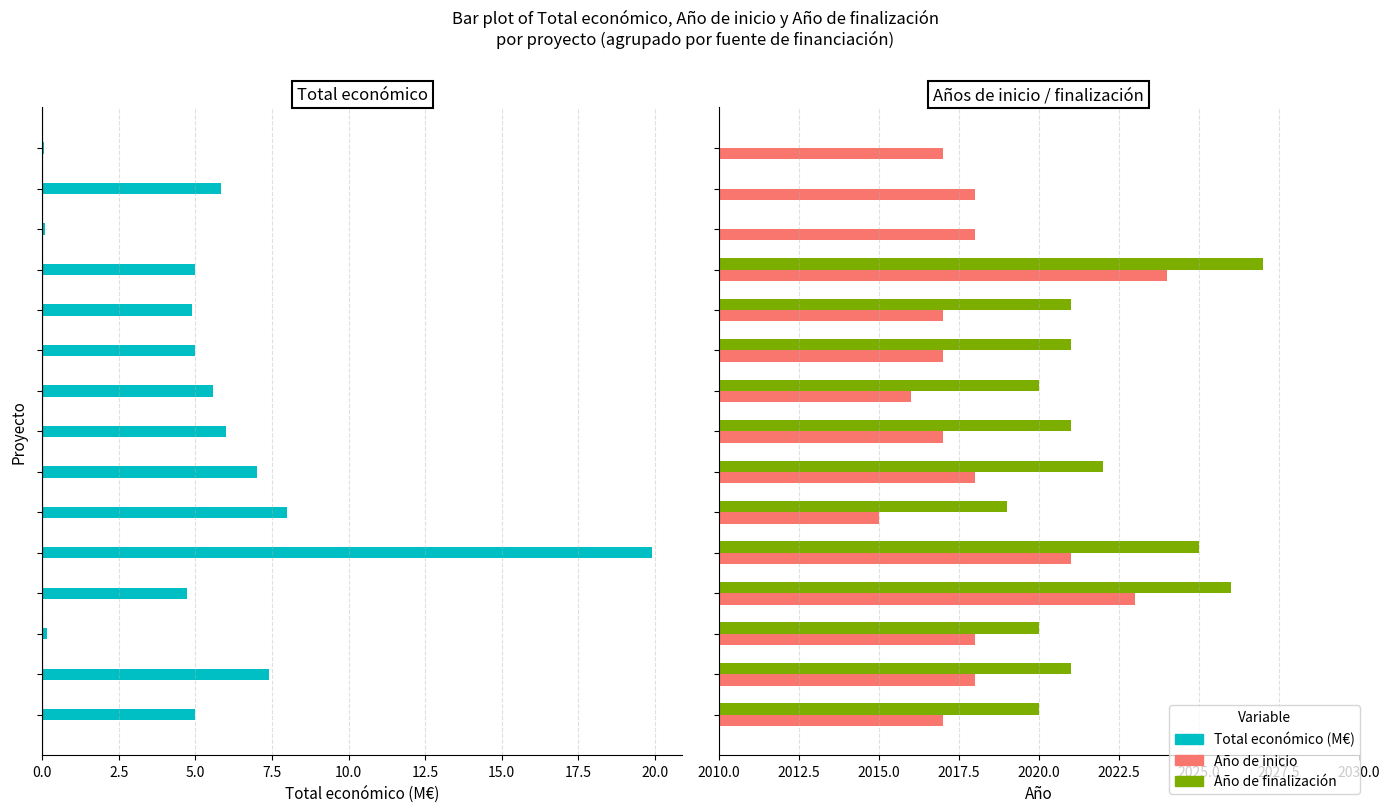

How many bars are there in each group?

3